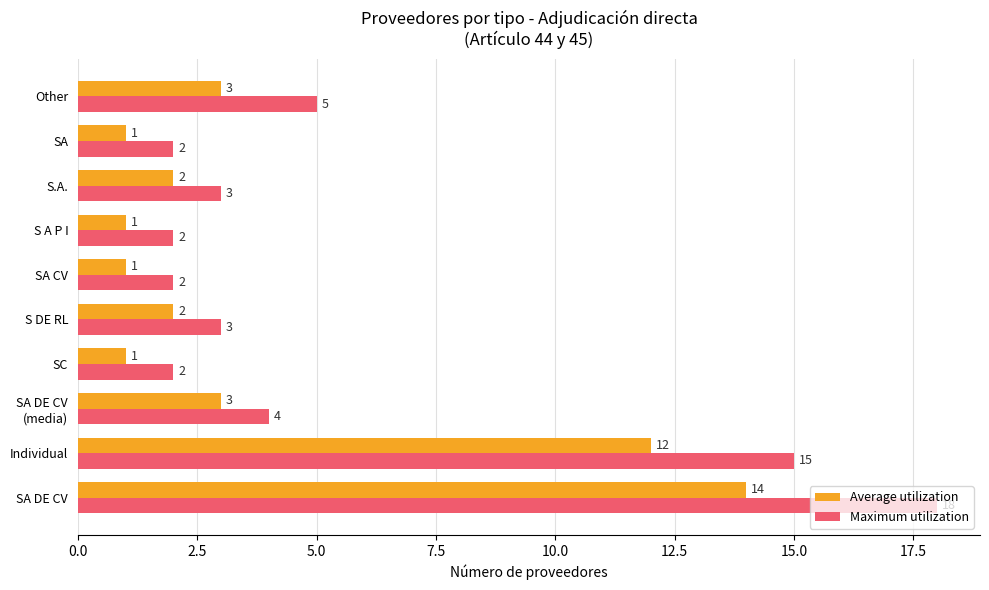

Read the Maximum utilization value at SA DE CV, to the nearest 5.

20